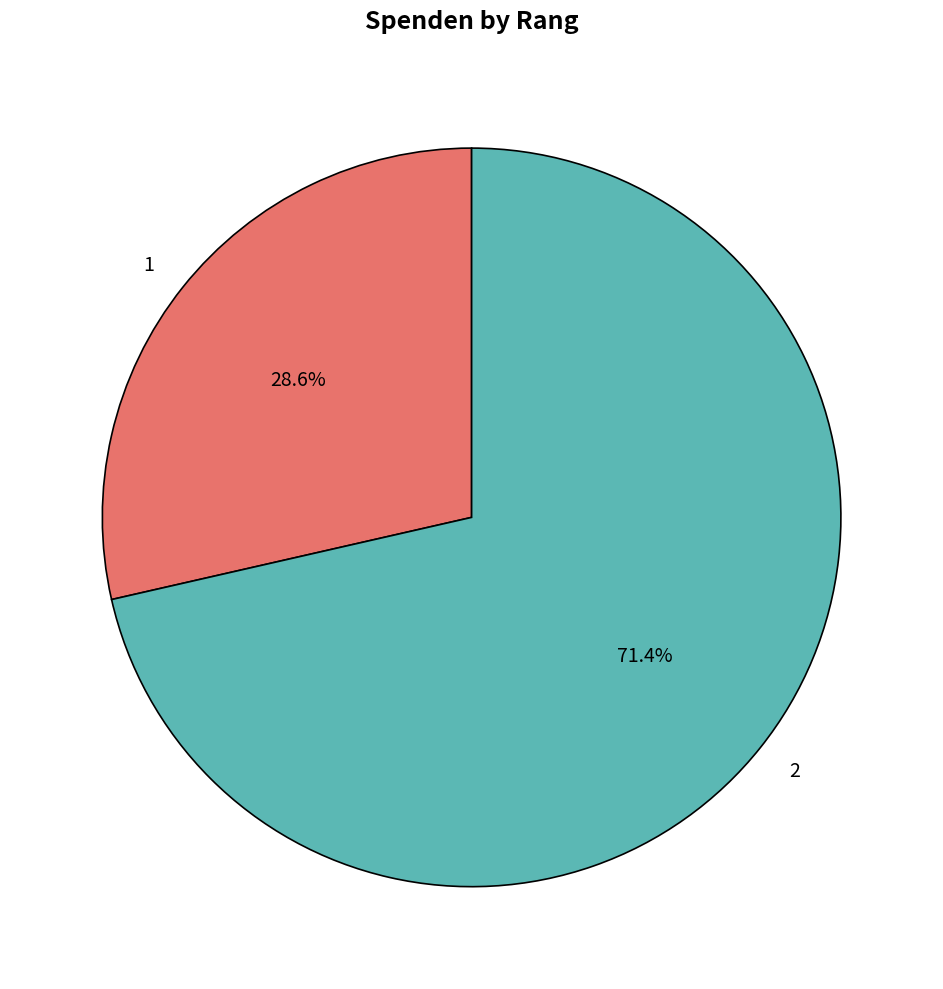

What is the largest slice in the pie chart?

2